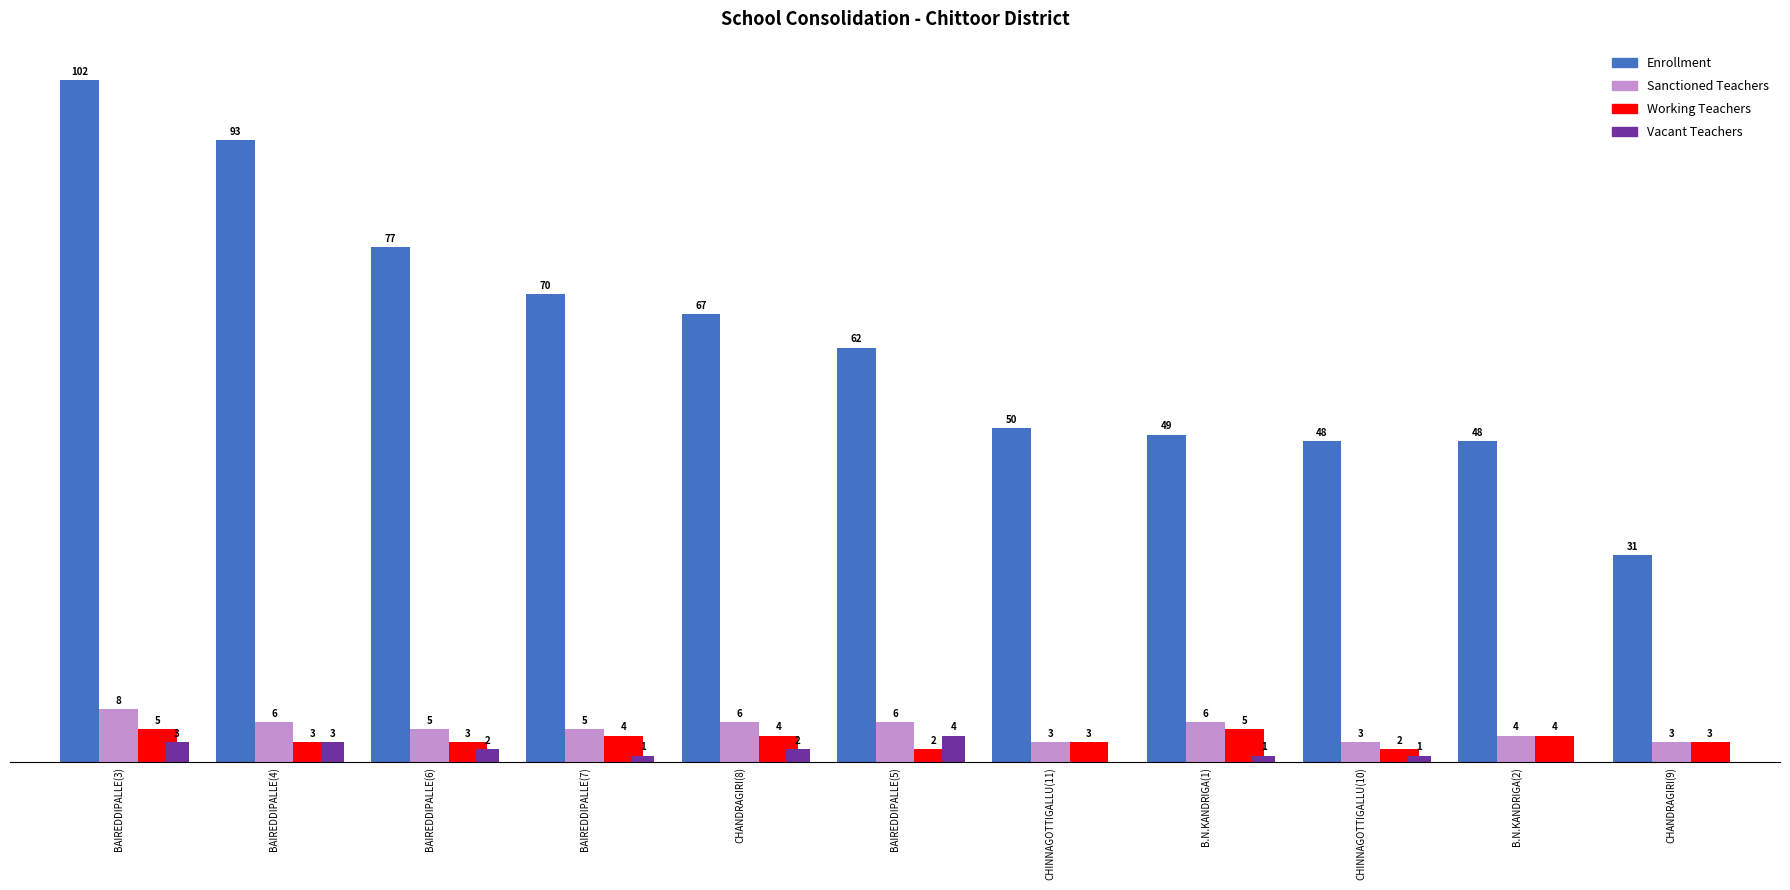

At which category is the sum across all series the highest?

BAIREDDIPALLE(3)